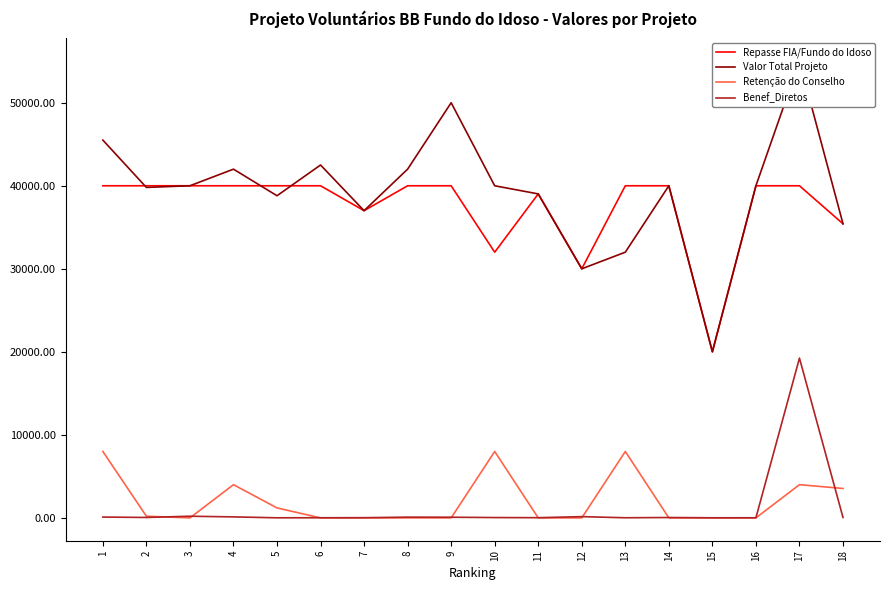

What is the difference between the highest and lowest values at 10?

39960.0